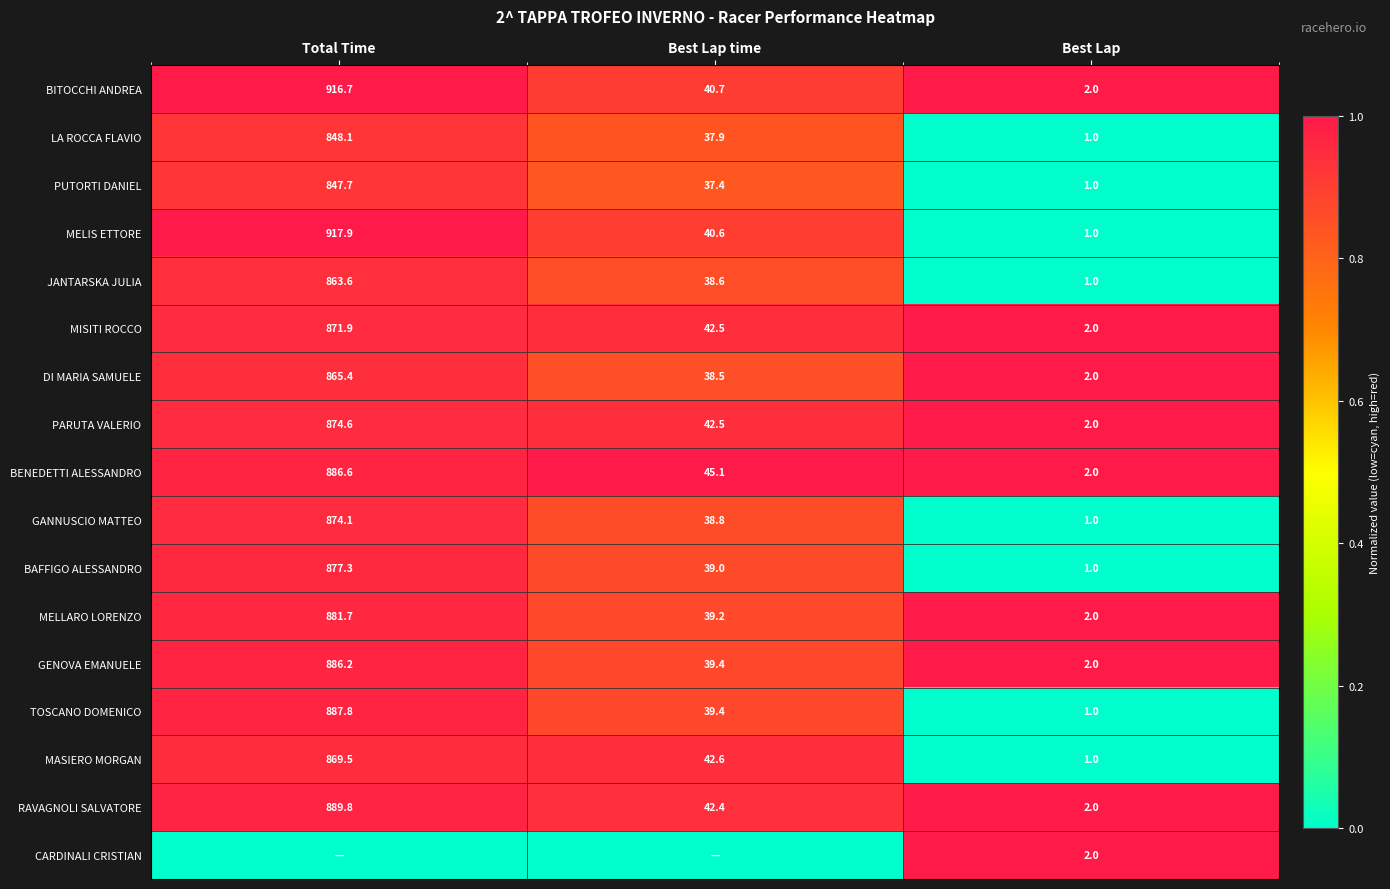

Which category has the highest value in the GANNUSCIO MATTEO series?

Total Time